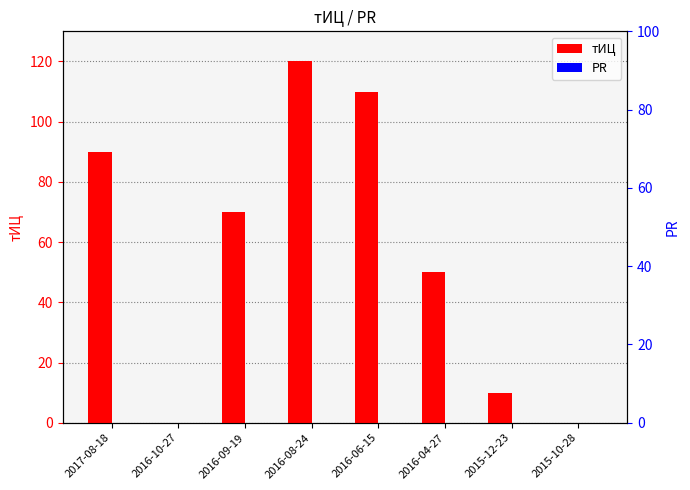

Rank the series at 2016-09-19 from lowest to highest value.

PR, тИЦ